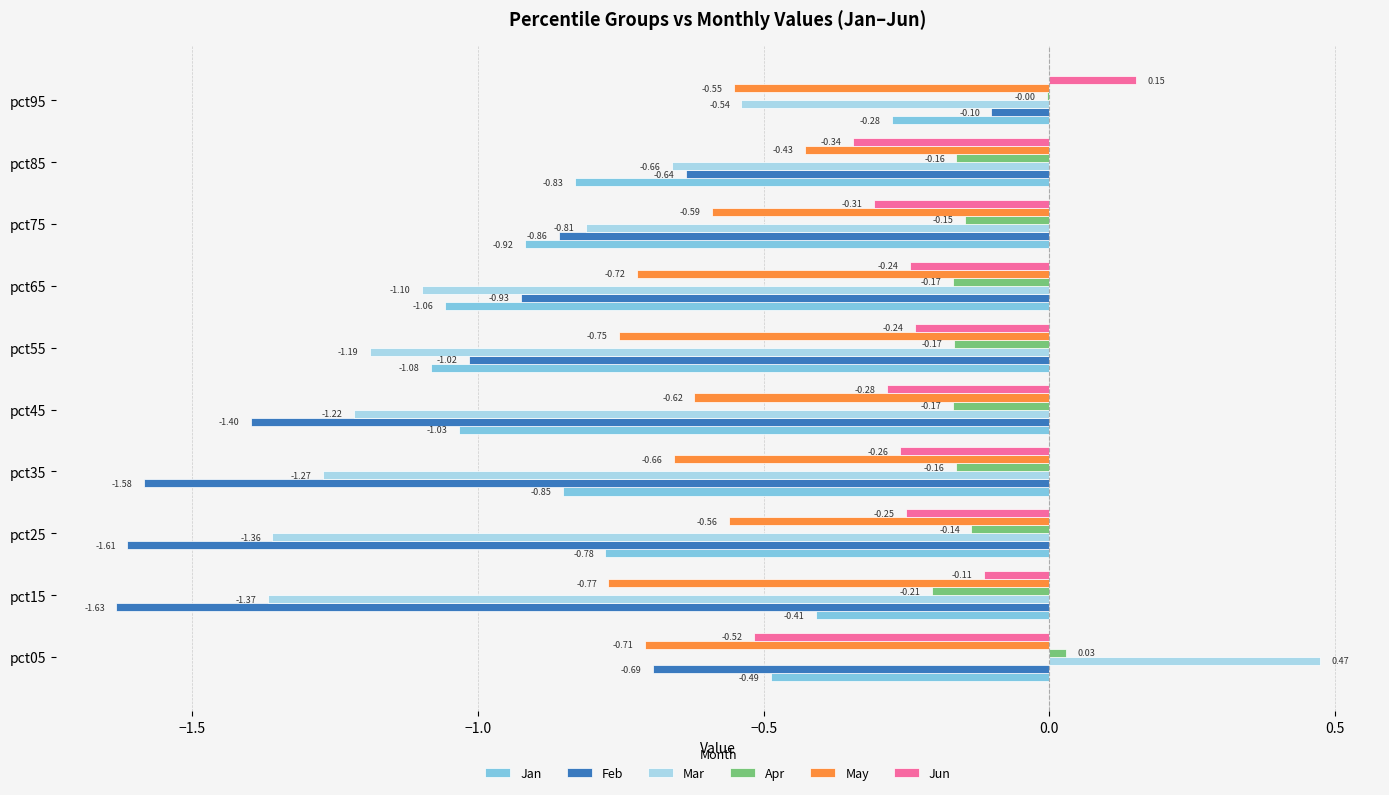

Which series has the widest spread of values?

Mar